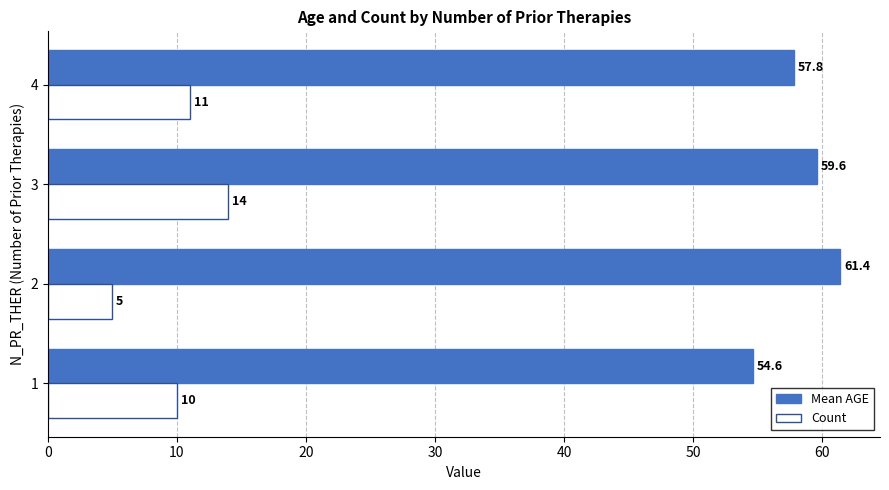

At how many categories does at least one series exceed 19?

4